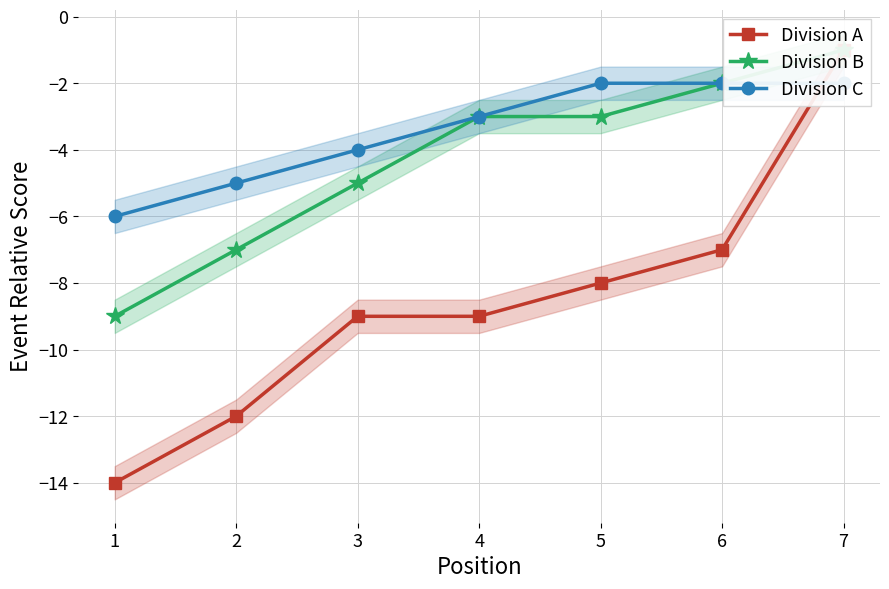

How many values in the Division B series exceed -3?

2